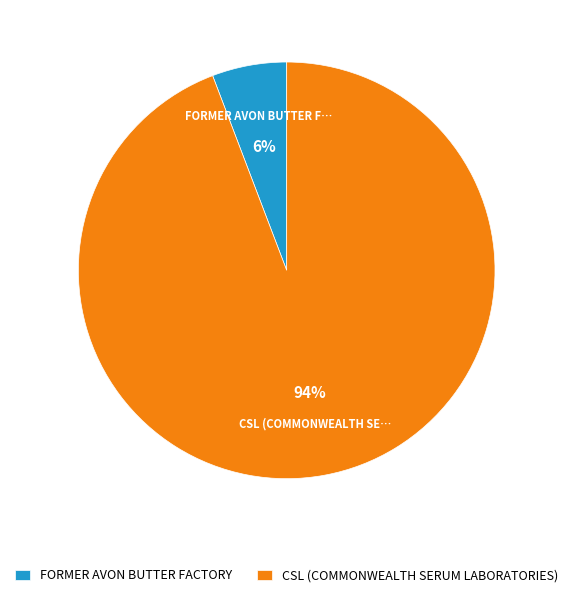

Is FORMER AVON BUTTER FACTORY the majority of the pie?

No